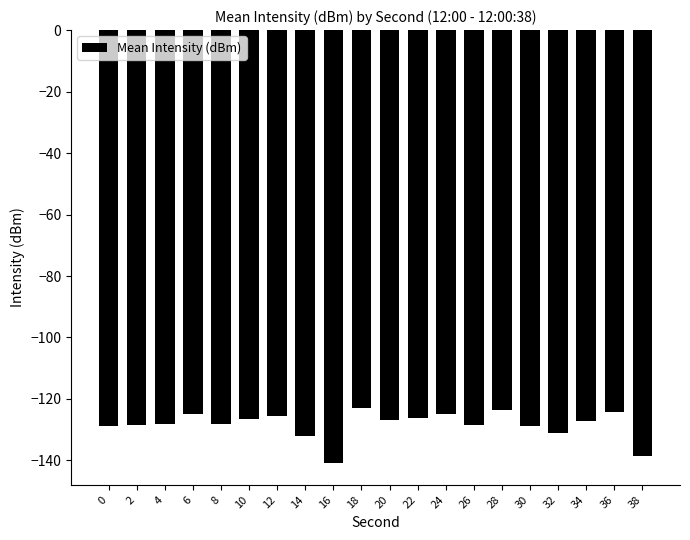

What is the value of the 16th bar from the left?

-128.6